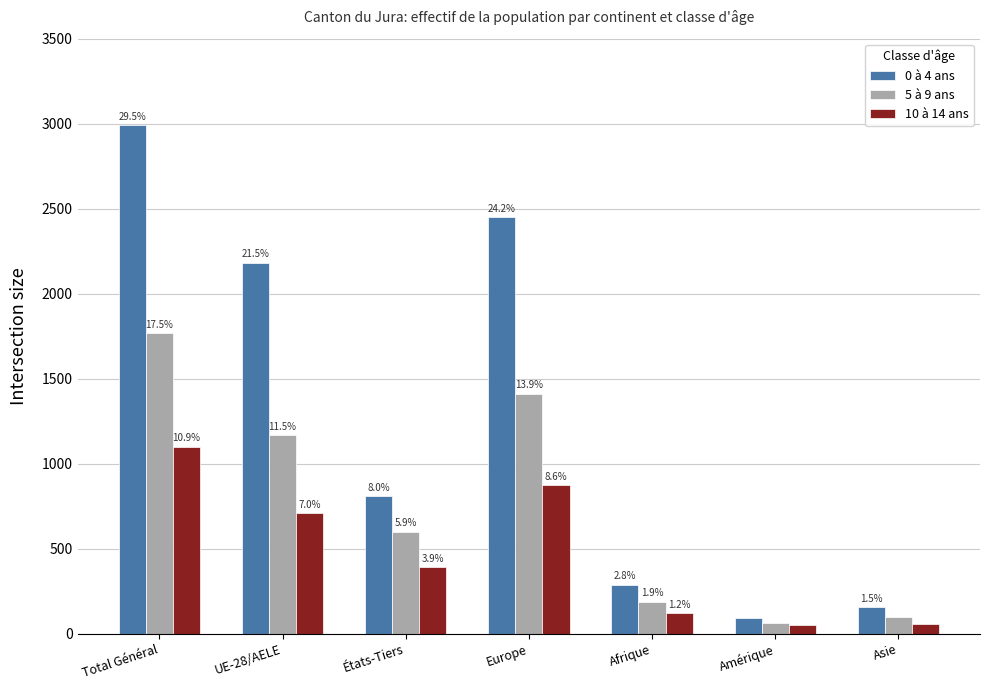

What are all the series names shown in the legend?

0 à 4 ans, 5 à 9 ans, 10 à 14 ans